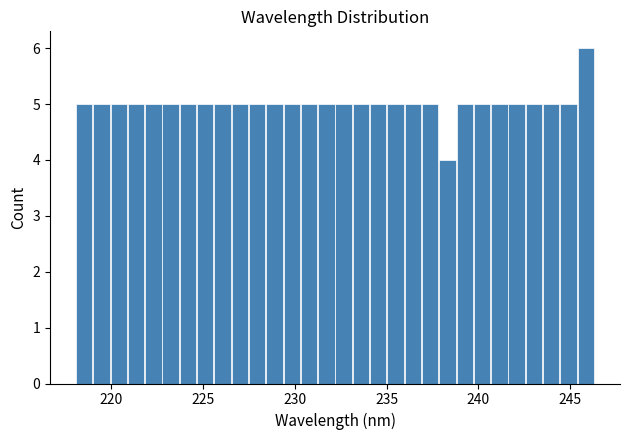

Read against the x-axis, roughly where is the centre of the tallest bar?

246.0